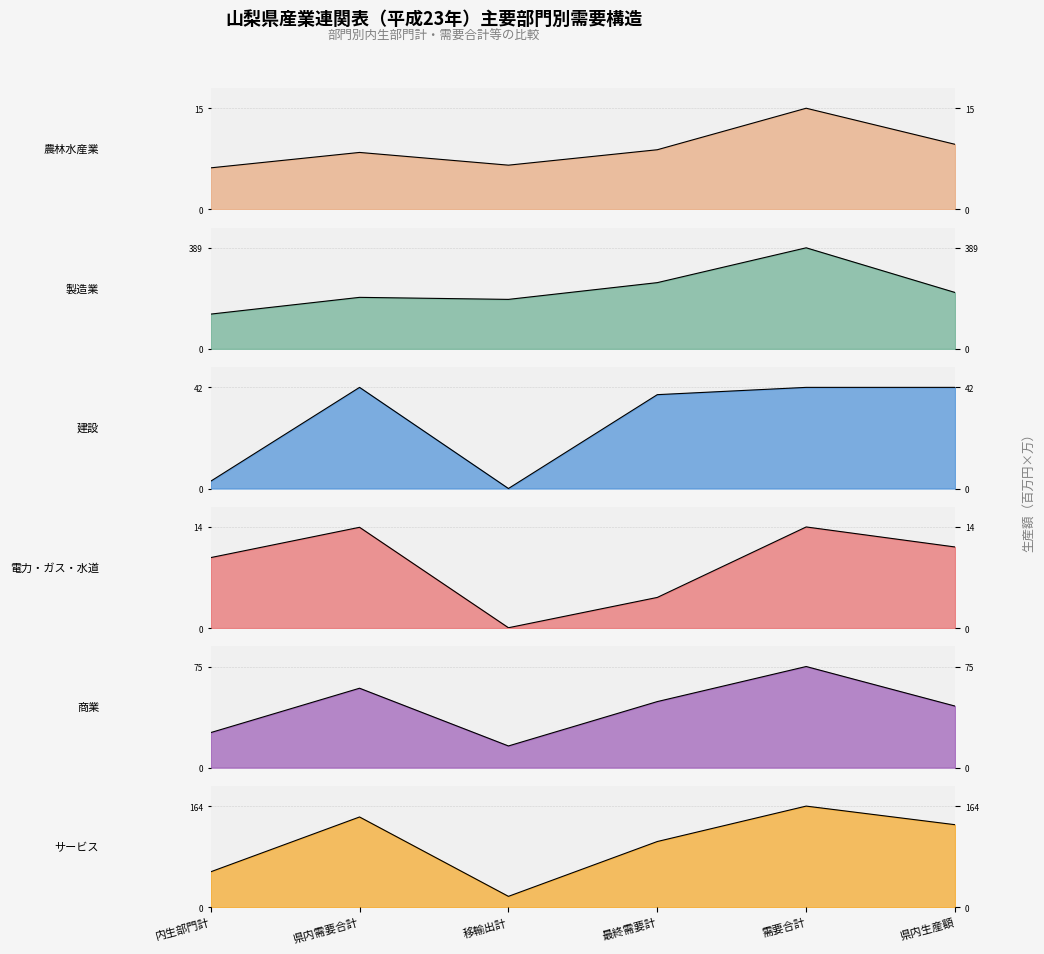

True or false: 製造業 has a value of 2551807.7 at 最終需要計.

True